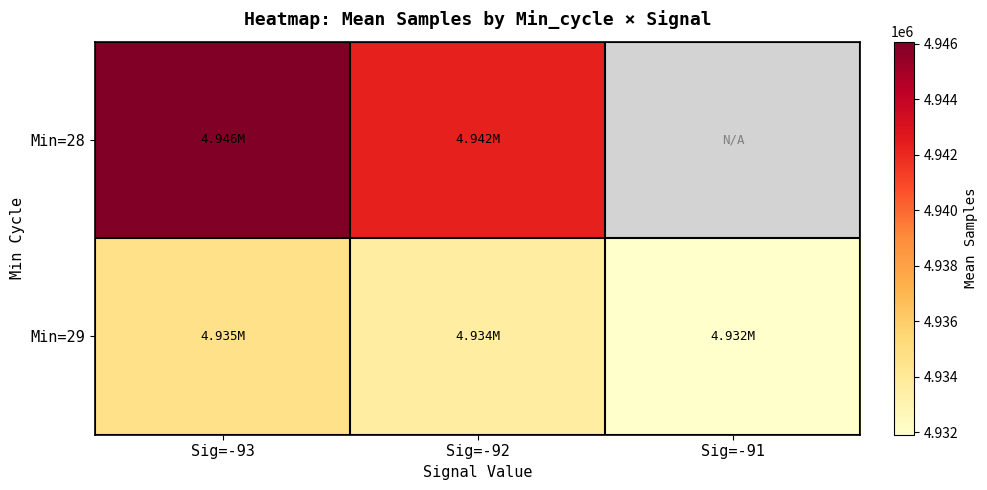

What value does the Min=28 series have at Sig=-93?

4946081.5